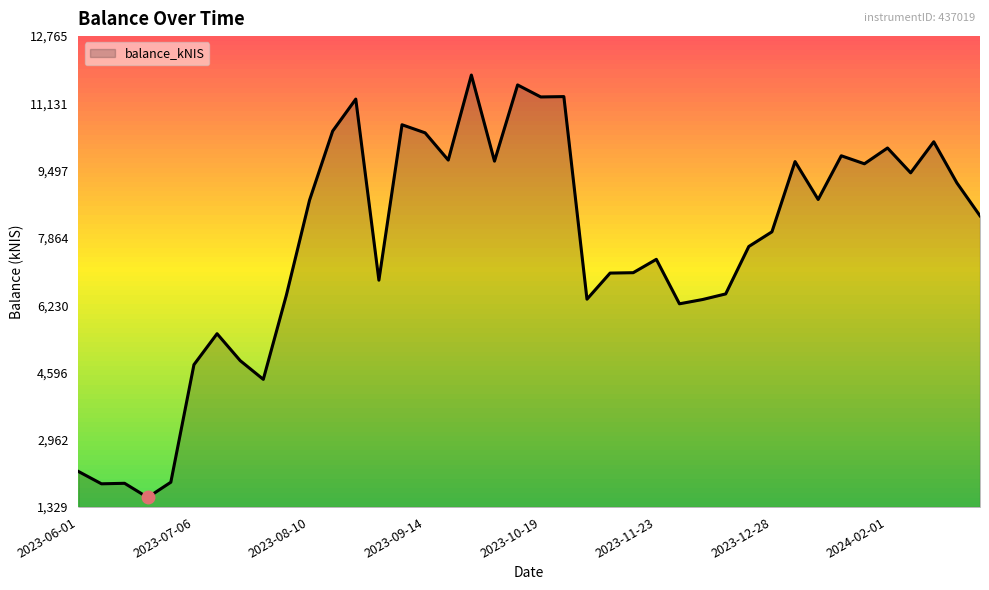

What is the difference between the maximum and minimum values?

10256.3